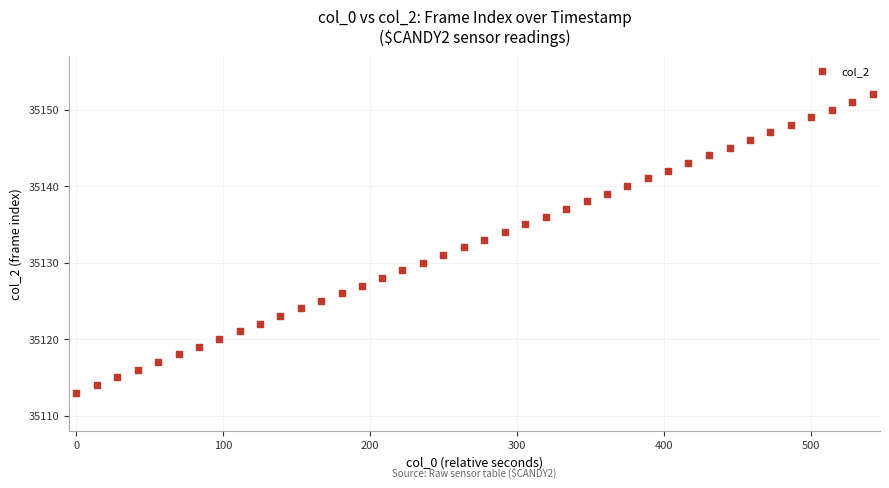

What is the range of Y values (max minus min)?

39